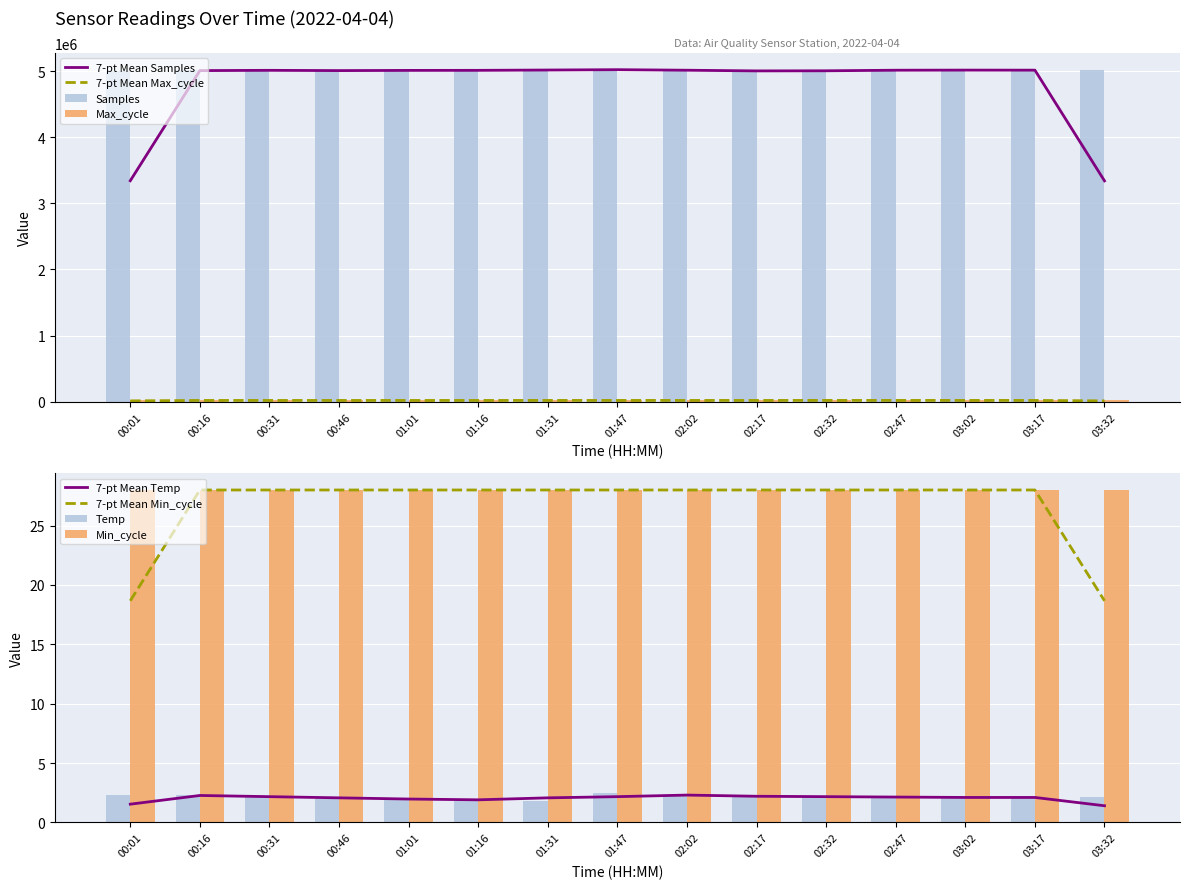

The value of Samples at 00:16 is 2290851. True or false?

False